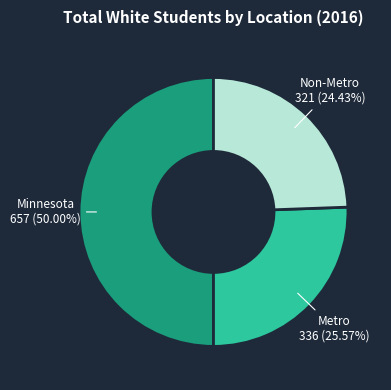

To the nearest percent, what is the combined percentage of Metro and Minnesota?

76%